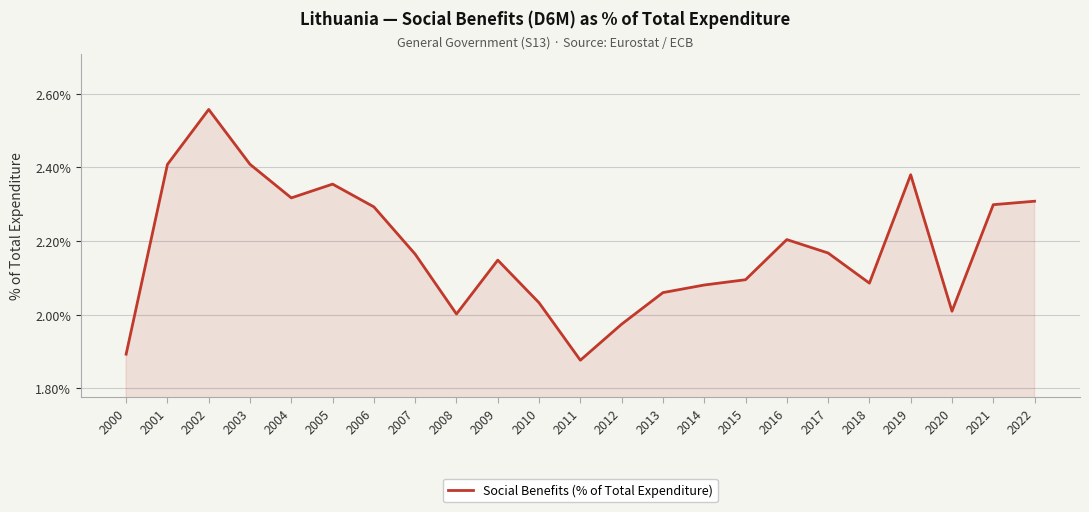

Which label corresponds to the largest value in the chart?

2002